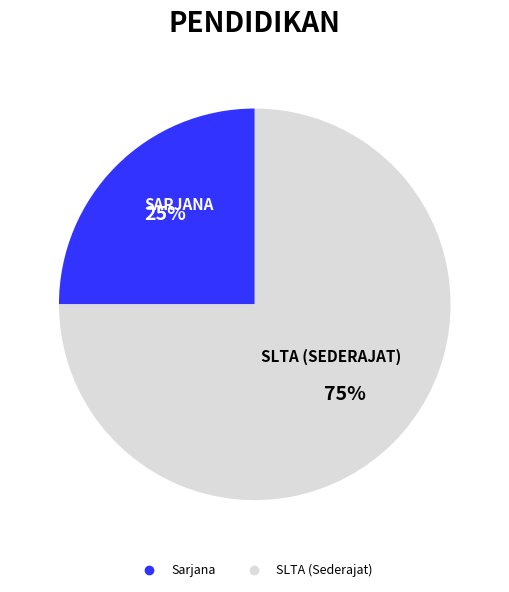

Is there a majority slice in this chart?

Yes